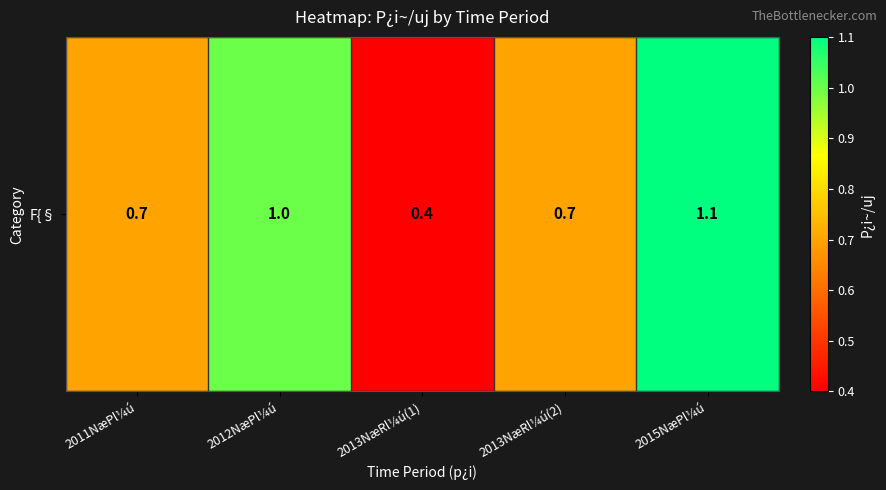

Rank the categories by value from highest to lowest.

2015NæPl¼ú, 2012NæPl¼ú, 2011NæPl¼ú, 2013NæRl¼ú(2), 2013NæRl¼ú(1)